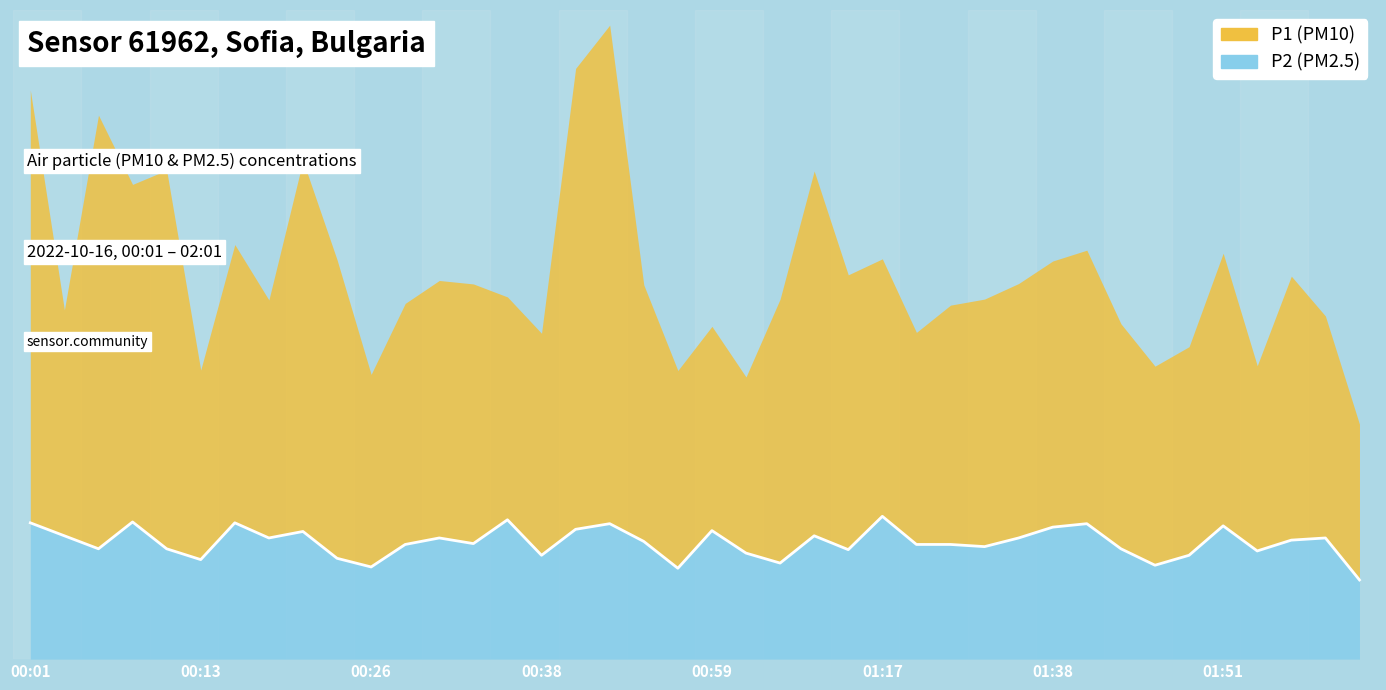

True or false: there are more than 1 points higher than both neighbors.

True